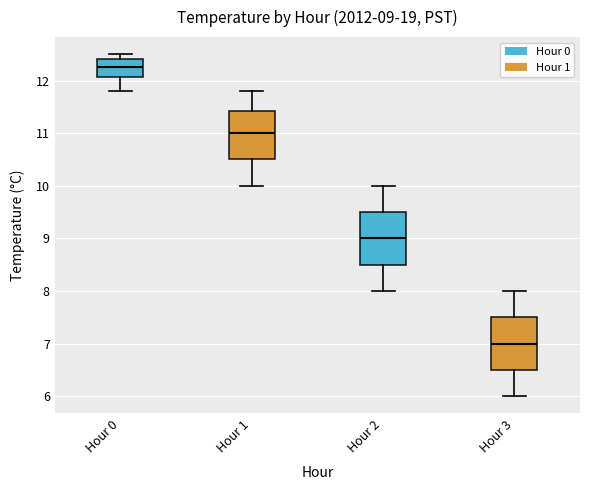

Which box's median line is the highest?

Hour 0